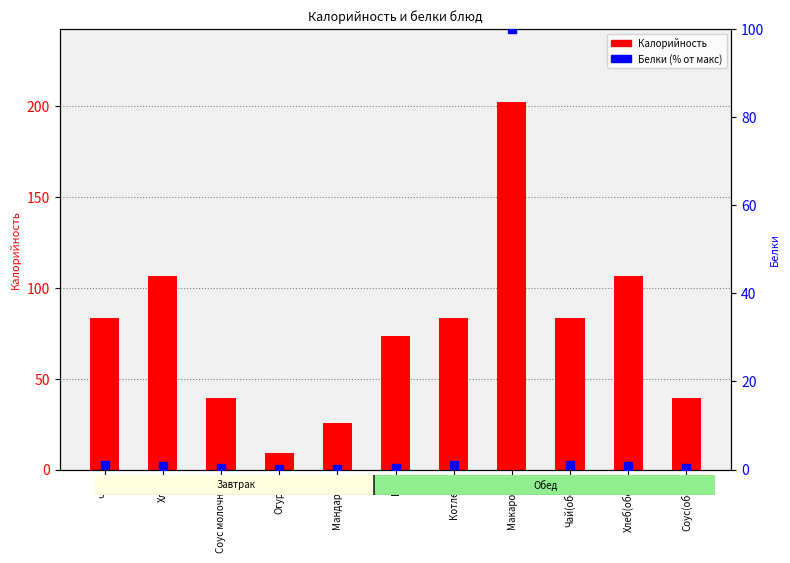

Is the value of Калорийность at Котлета greater than the value of Белки (% от макс) at Чай?

Yes